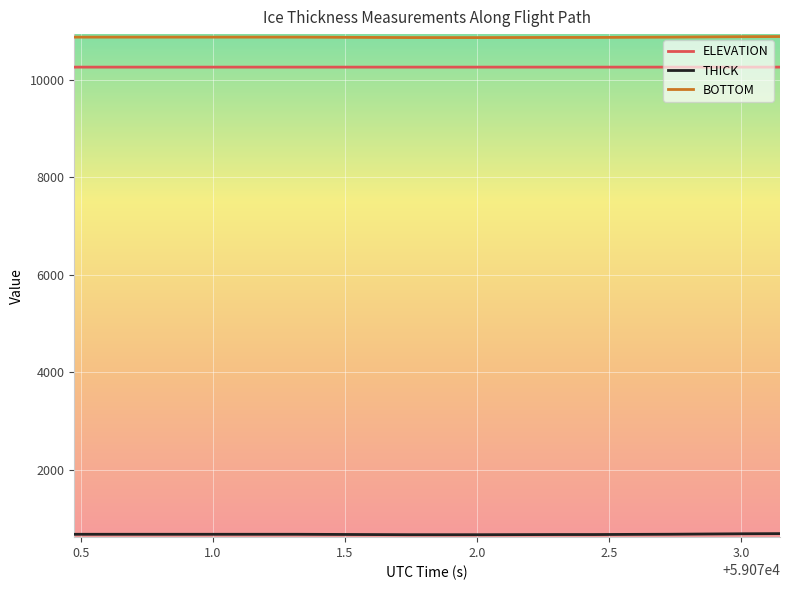

Which series has the largest total across all categories?

BOTTOM